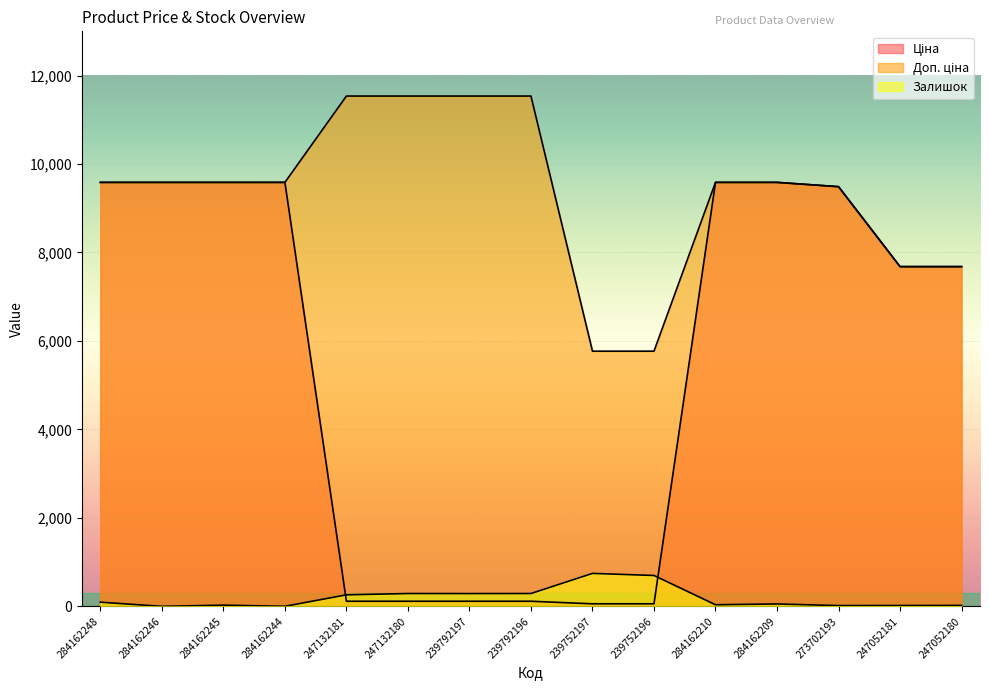

The Доп. ціна series shows 16000.5 at 247132180. True or false?

False